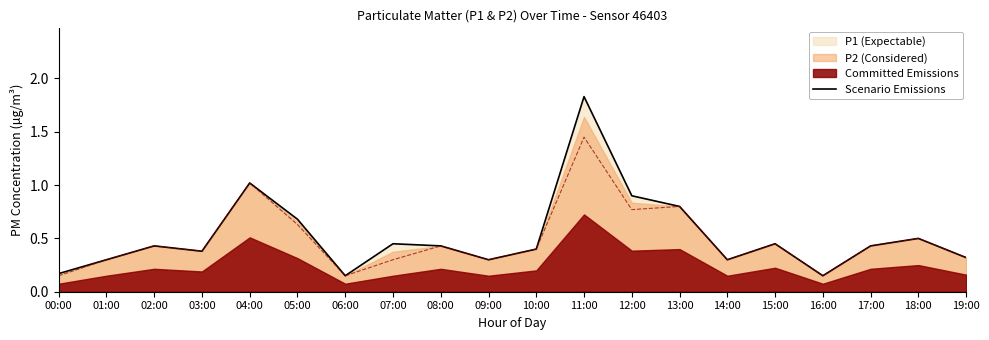

What is the greatest value displayed?

1.8